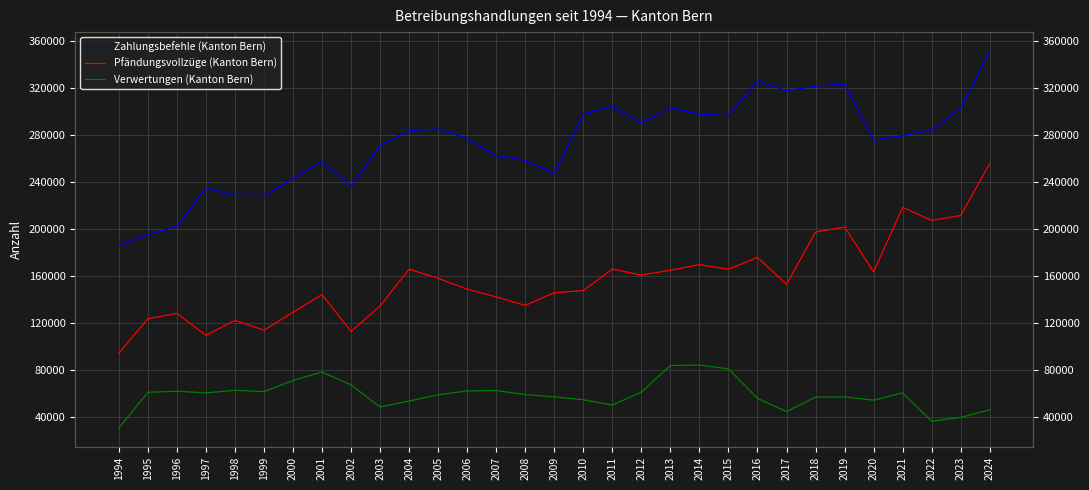

What is the greatest value displayed?

351337